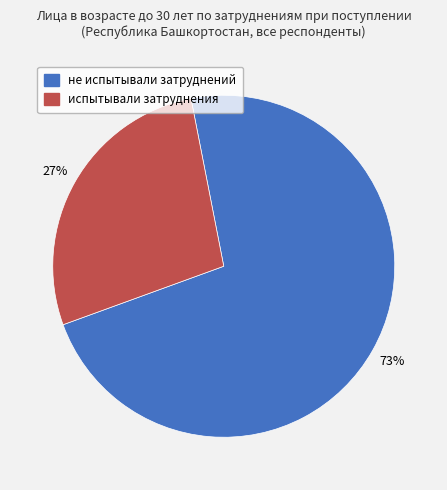

Which slice is the smallest?

испытывали затруднения